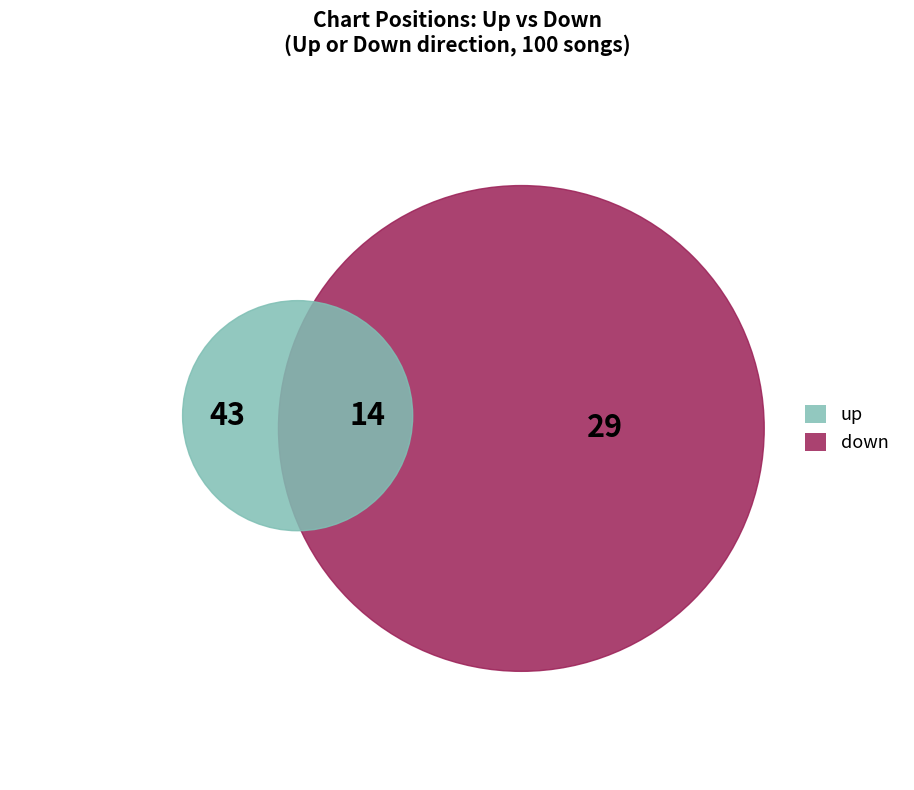

Does any single category account for the majority?

Yes